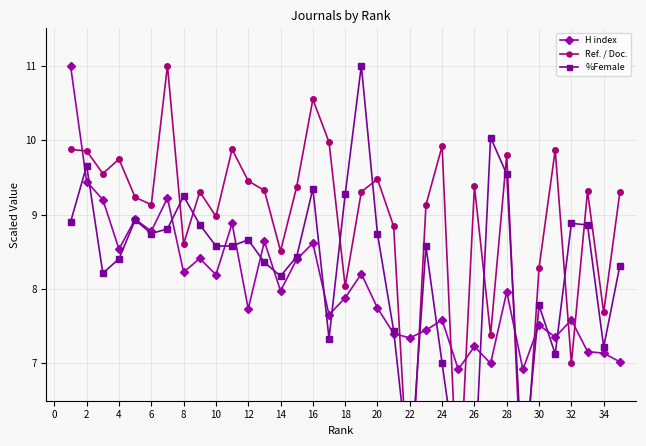

What is the minimum value for %Female?

5.5